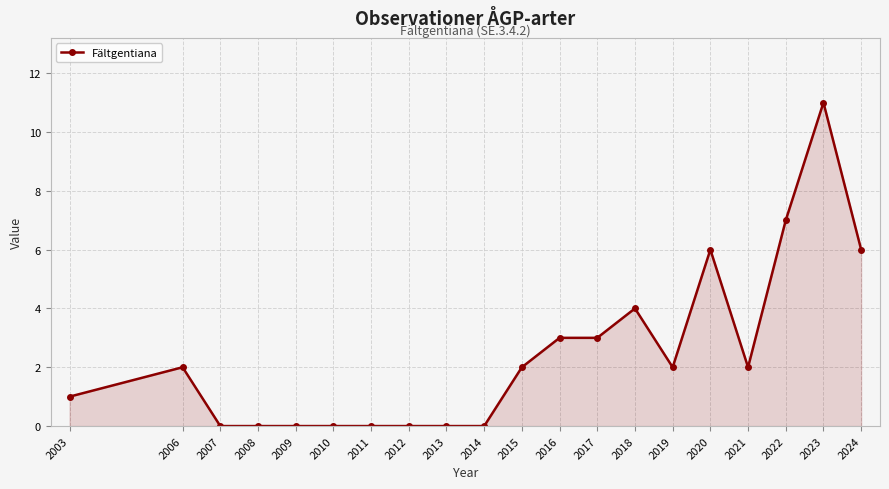

What is the sum of all values?

49